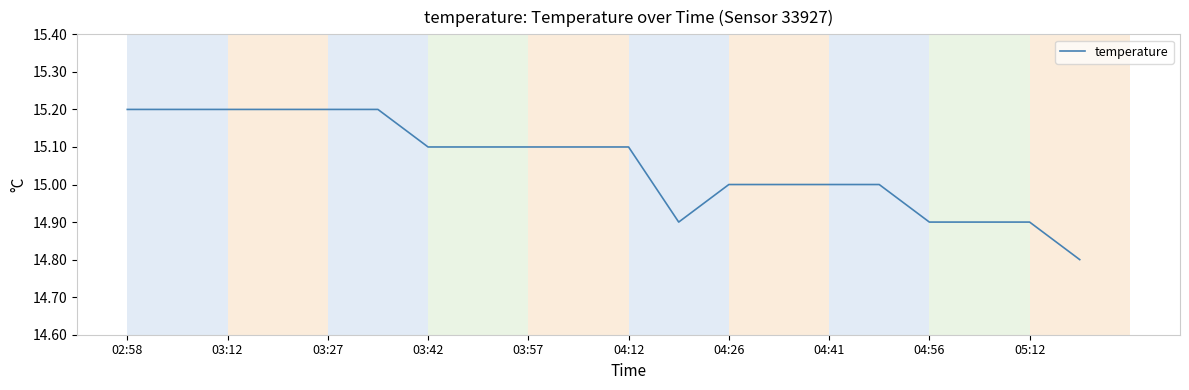

What is the minimum value shown in the chart?

14.8